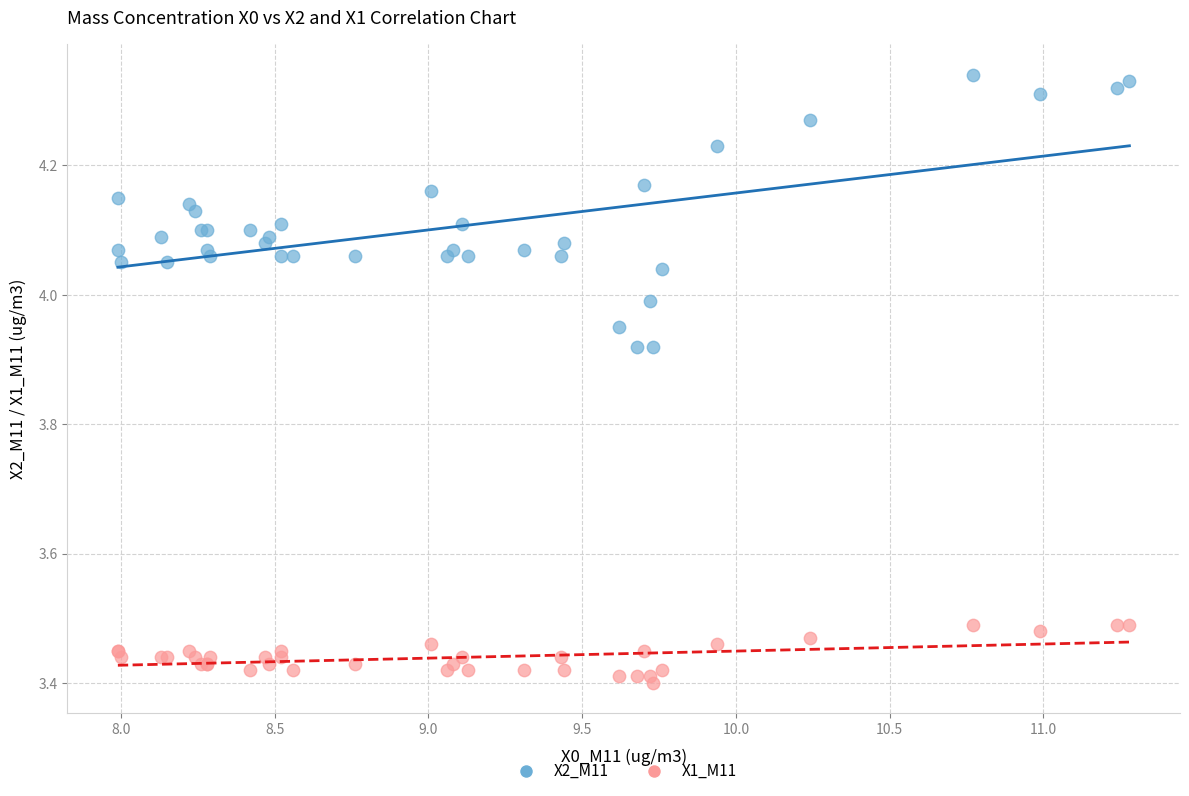

Which series reaches the maximum Y coordinate?

X2_M11